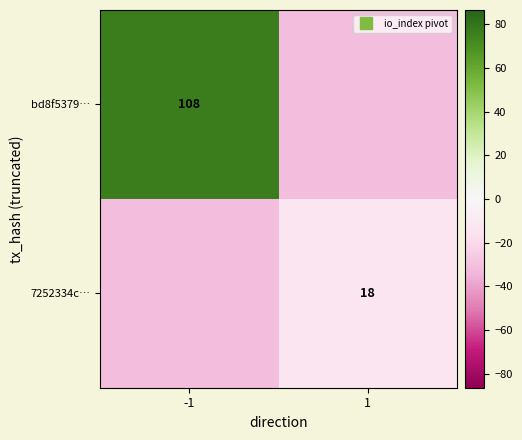

The 7252334c… series shows -13.5 at 1. True or false?

True